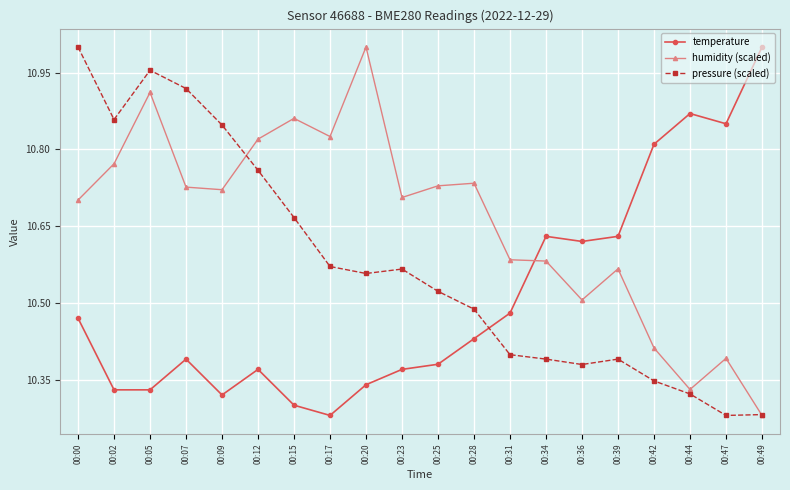

How many temperature values are between 10 and 11?

20